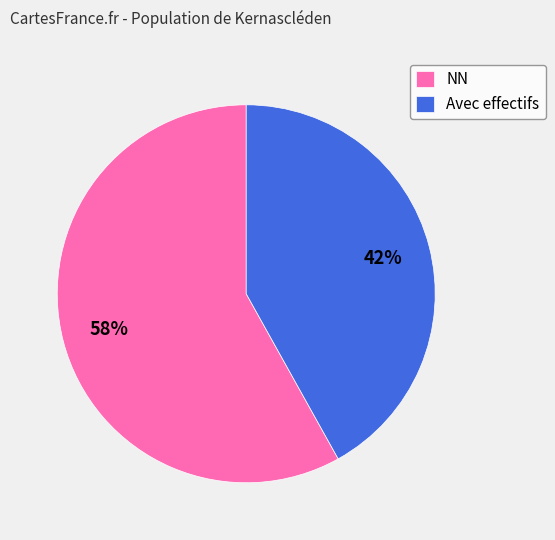

Which category accounts for the majority?

NN